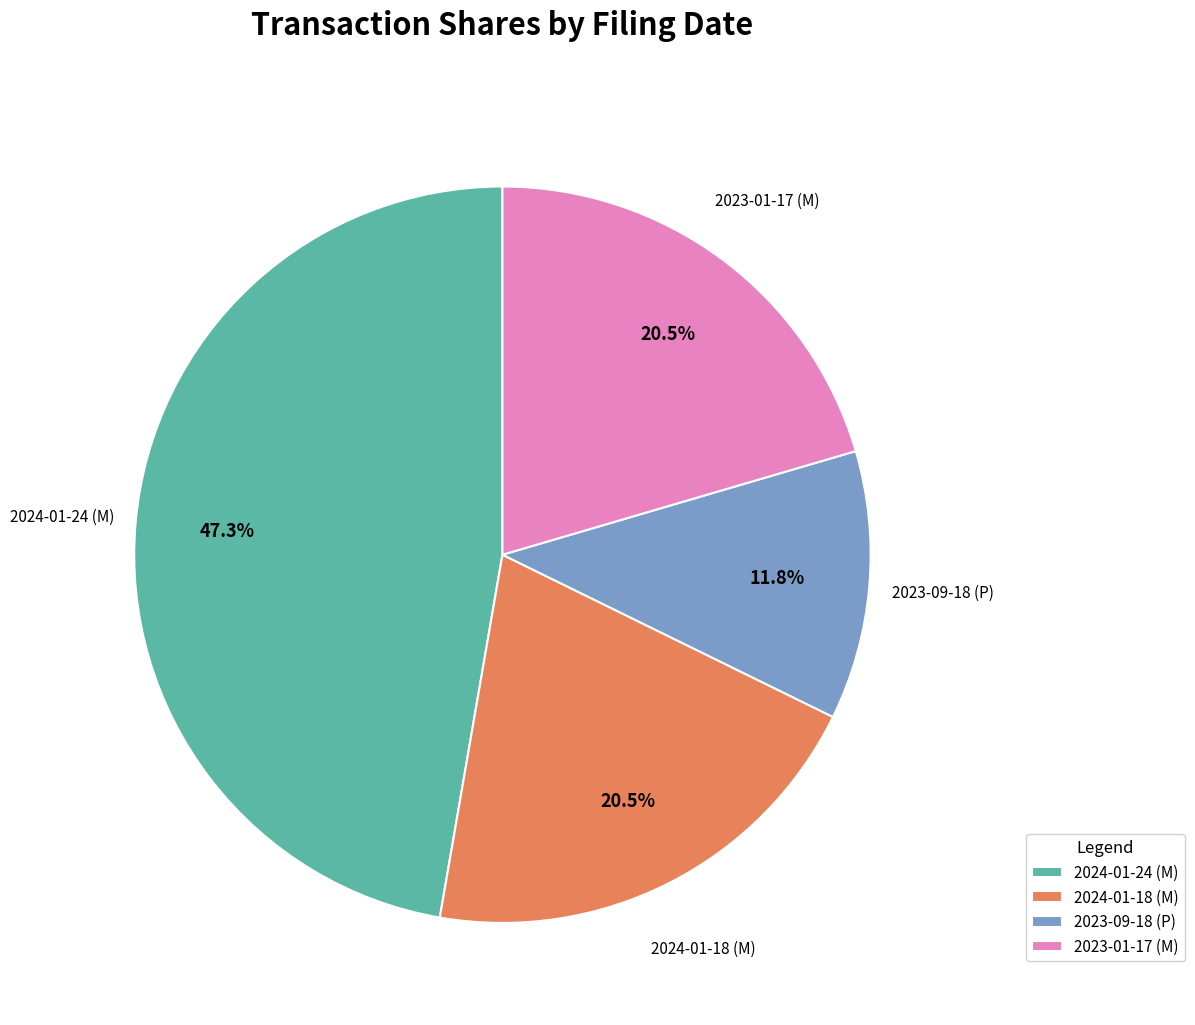

Do 2023-09-18 (P) and 2023-01-17 (M) together represent more than half of the pie?

No